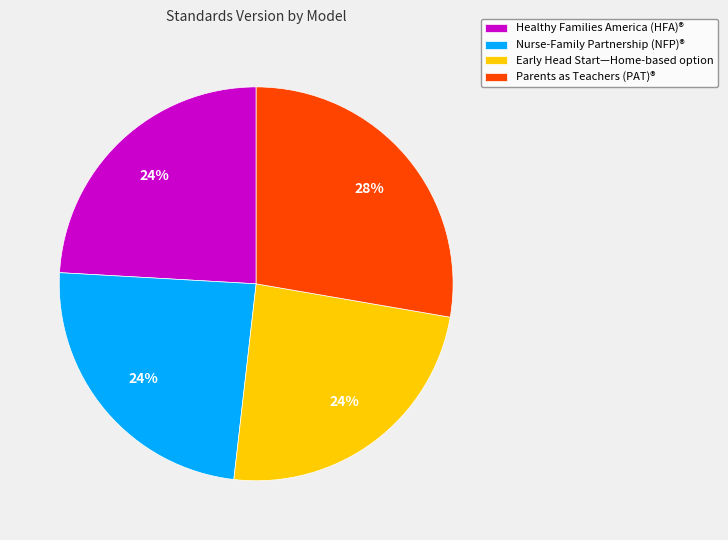

True or false: Early Head Start—Home-based option accounts for 12% of the total.

False